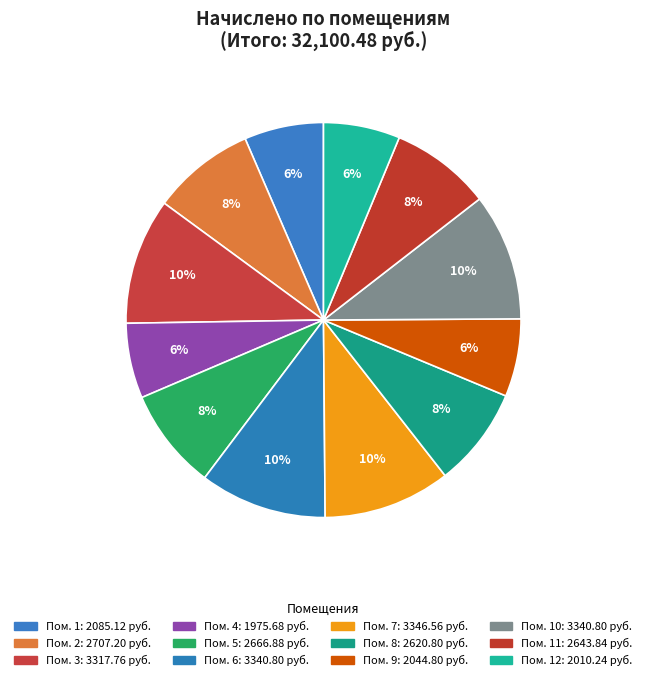

Is there any slice that represents more than half of the pie?

No